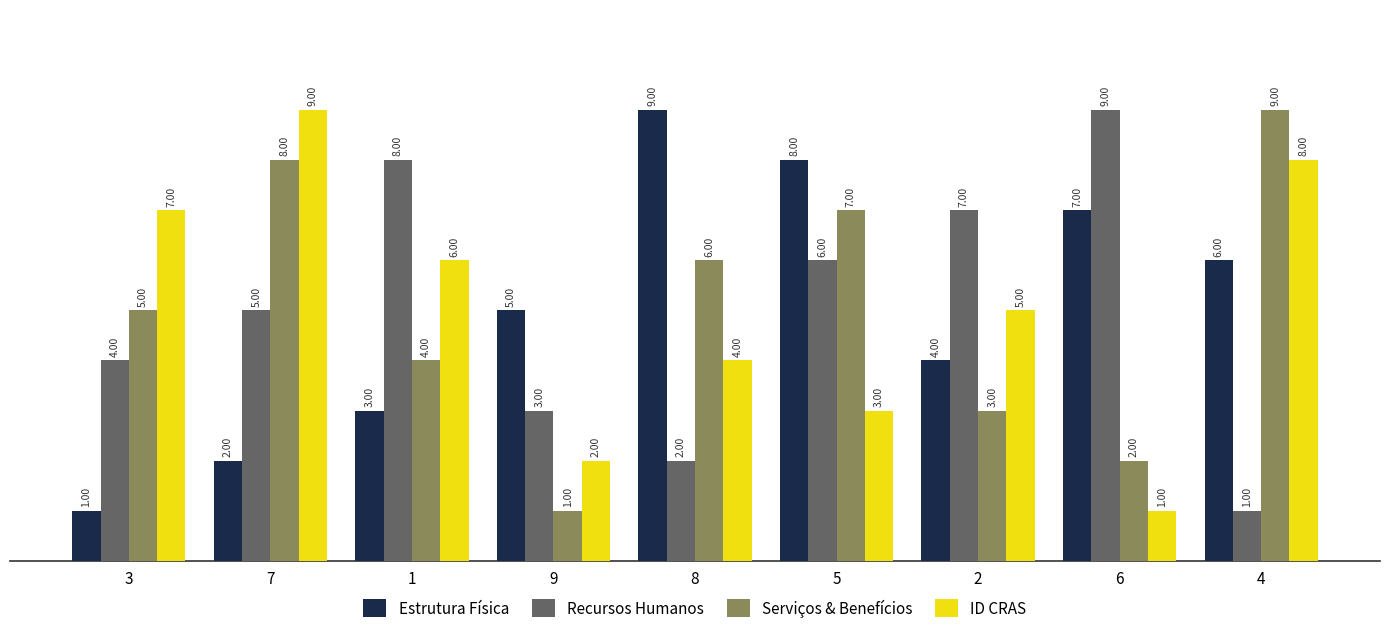

What is the difference between the ID CRAS values at 2 and 7?

4